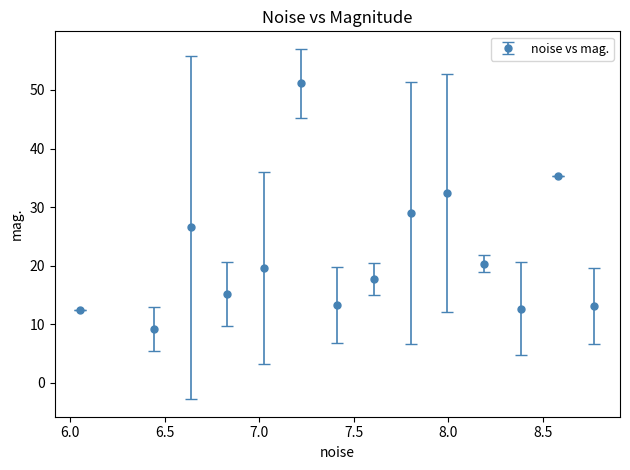

What is the greatest value displayed?

51.1